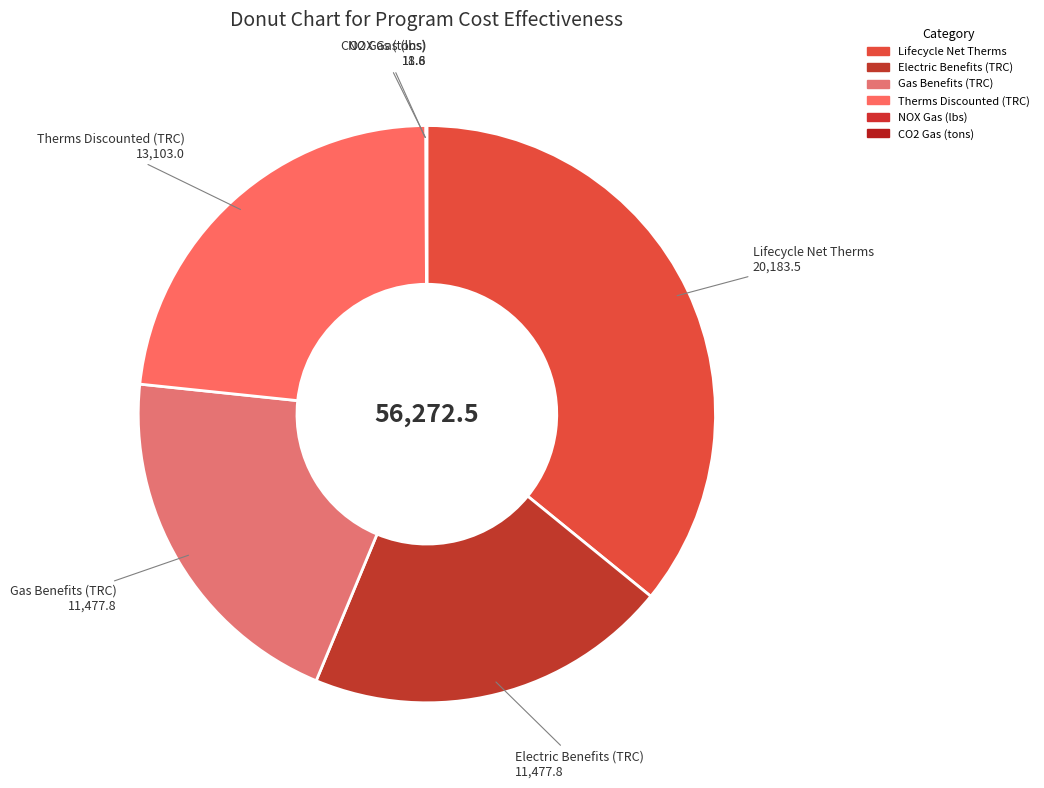

Approximately how many times larger is the value at Electric Benefits (TRC) compared to Therms Discounted (TRC)?

0.9